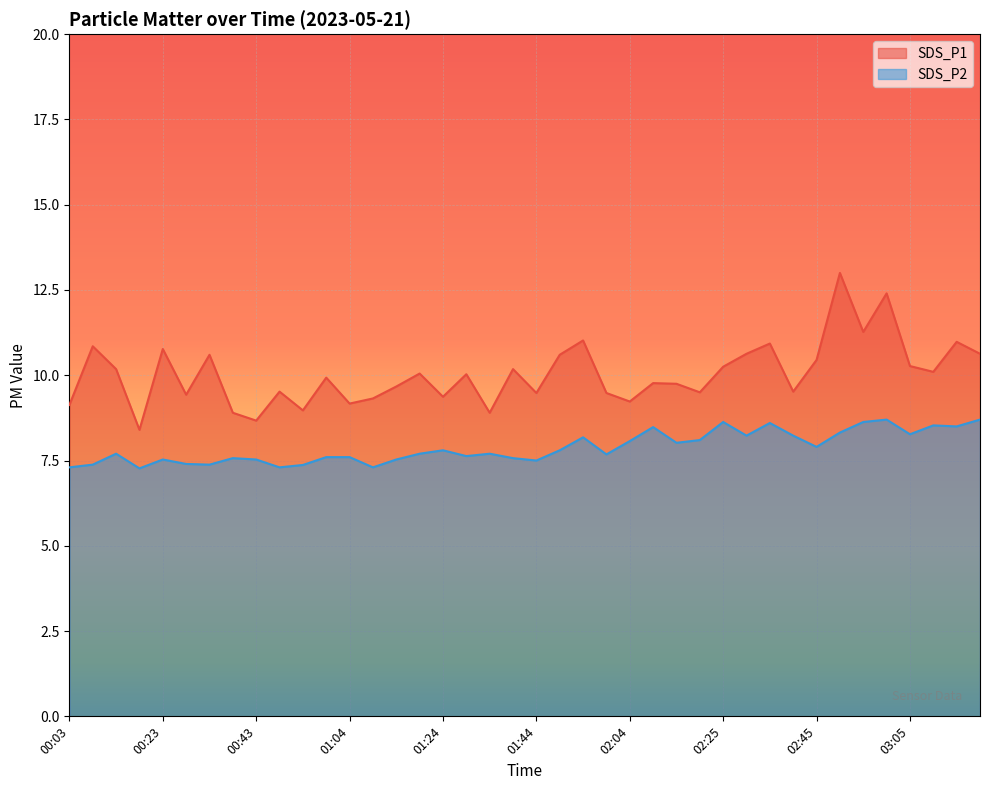

At 01:29, list the series in order from smallest to largest.

SDS_P2, SDS_P1